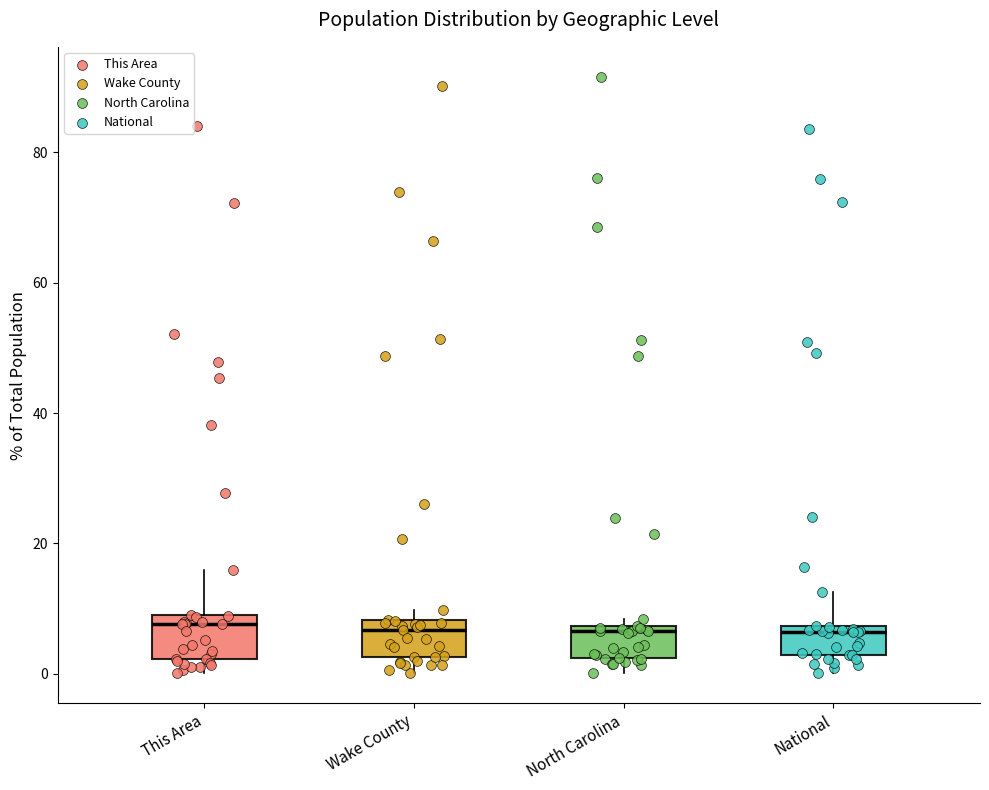

Reading left to right, transcribe this box plot: for each box, give where its median line is, the range the box spans, and where its two whiskers end, as read against the y-axis. The values are not printed on the chart, so give them approximately, as read against the axis.

This Area: median 8 (just below the box's upper edge), box 2 to 8, whiskers 0 to 16
Wake County: median 6, box 2 to 8, whiskers 0 to 10
North Carolina: median 6, box 2 to 8, whiskers 0 to 8 (just above the box's upper edge)
National: median 6, box 2 to 8, whiskers 0 to 12